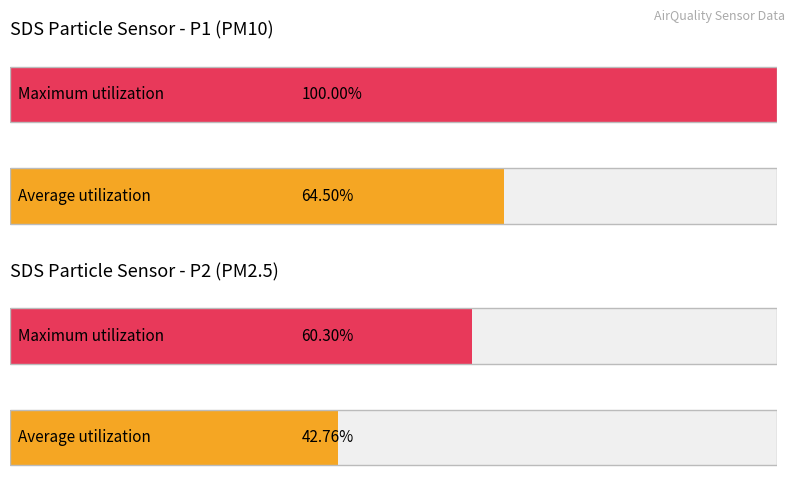

Are the bars horizontal?

Yes